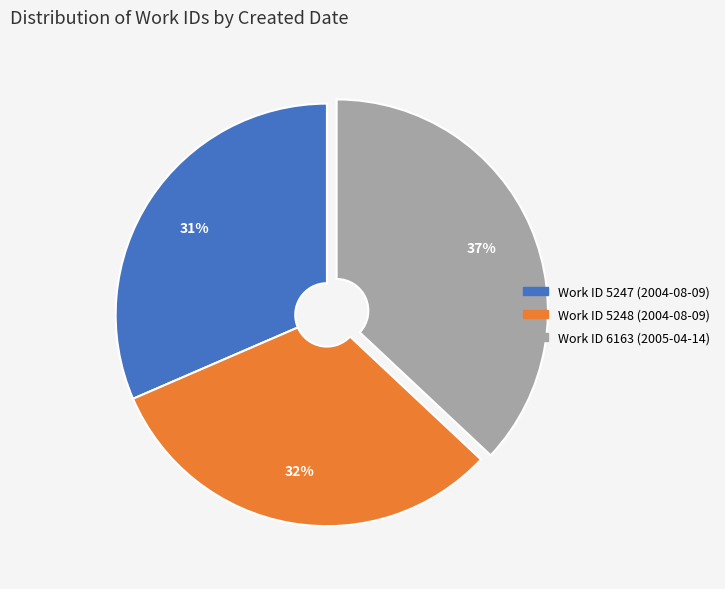

What percentage is the Work ID 6163 (2005-04-14) slice, to the nearest percent?

37%